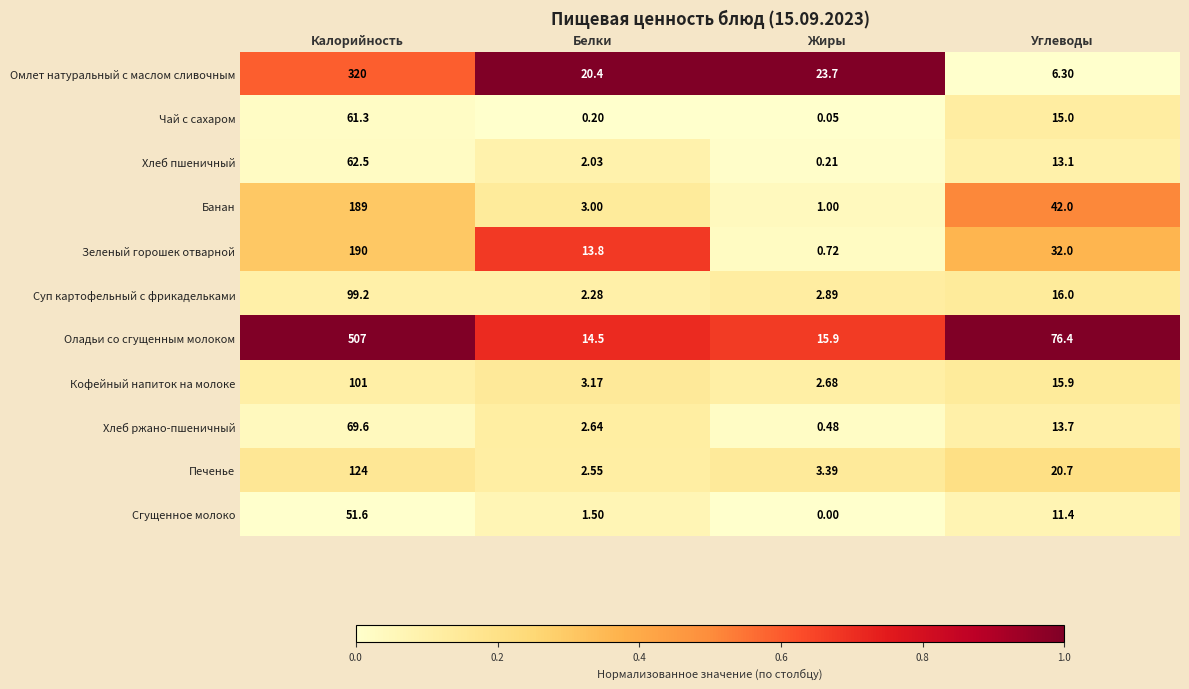

At which label does Чай с сахаром first exceed 15?

Калорийность